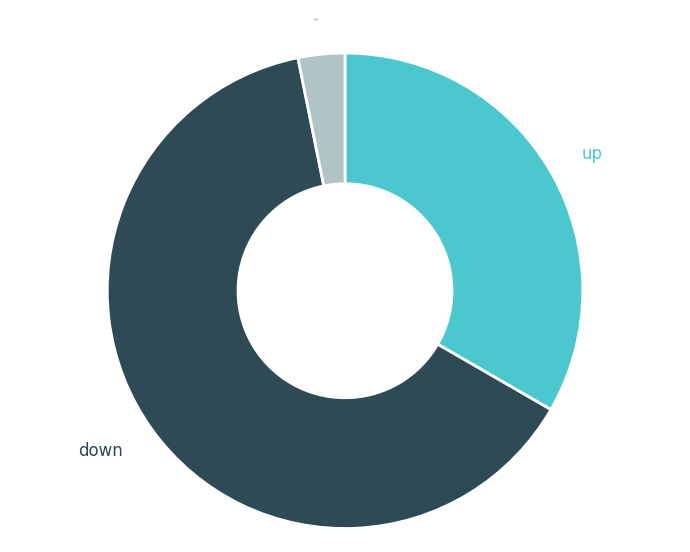

Rank the categories by value from lowest to highest.

-, up, down